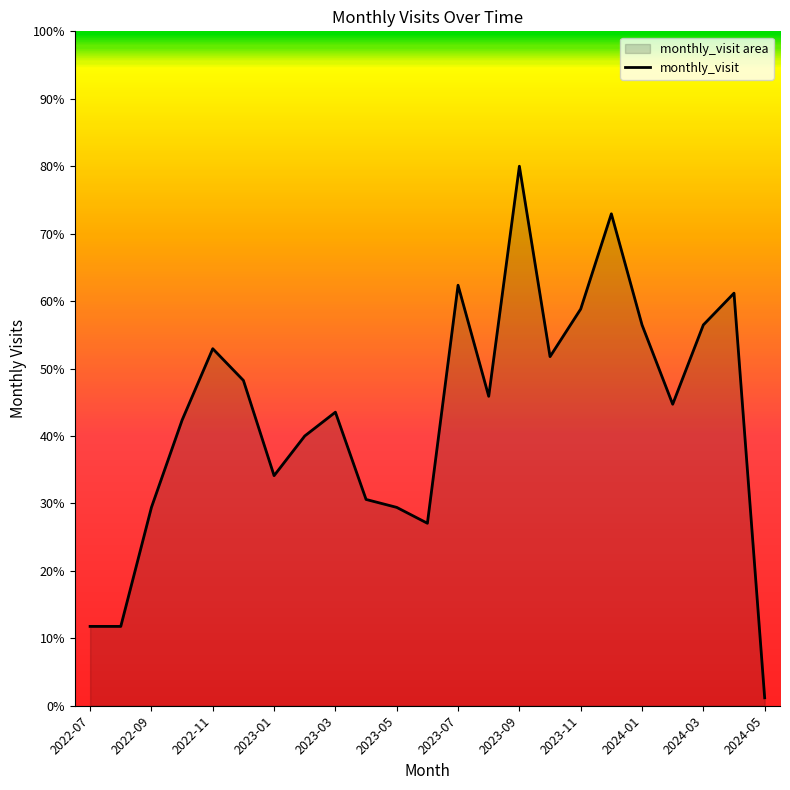

What is the label of the 12th point from the right?

2023-06